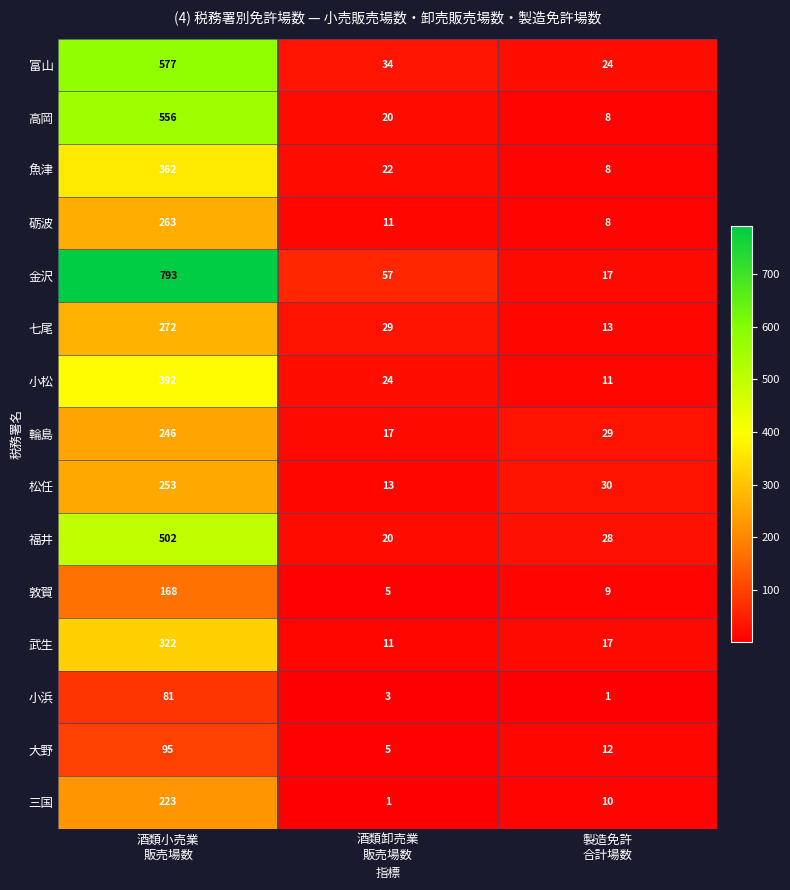

At which category is the sum across all series the highest?

酒類小売業
販売場数